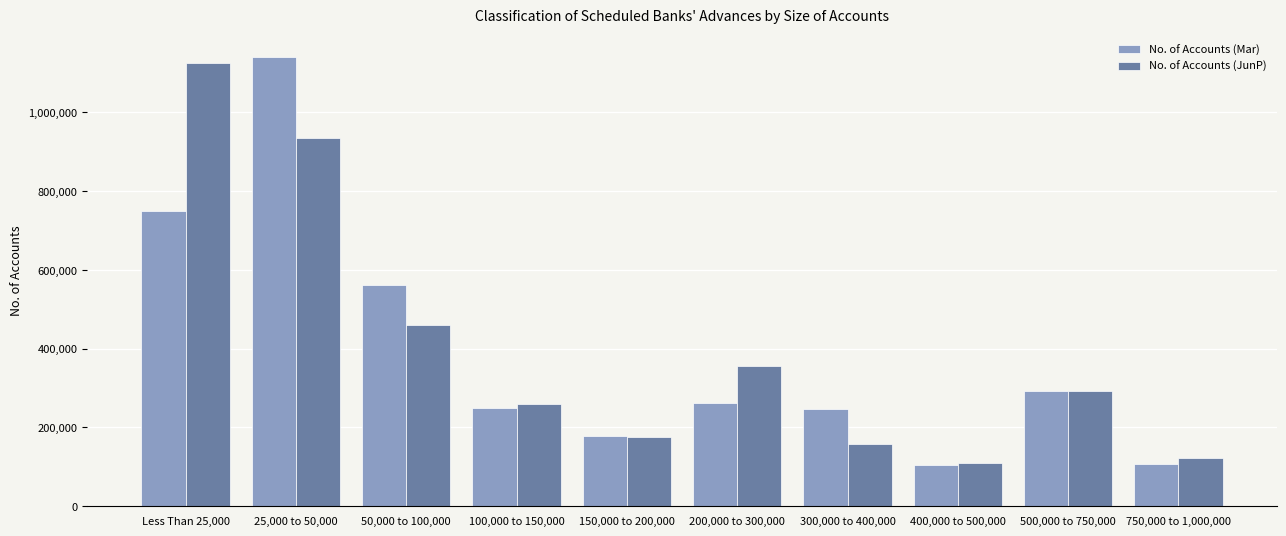

Which series has the largest total across all categories?

No. of Accounts (JunP)